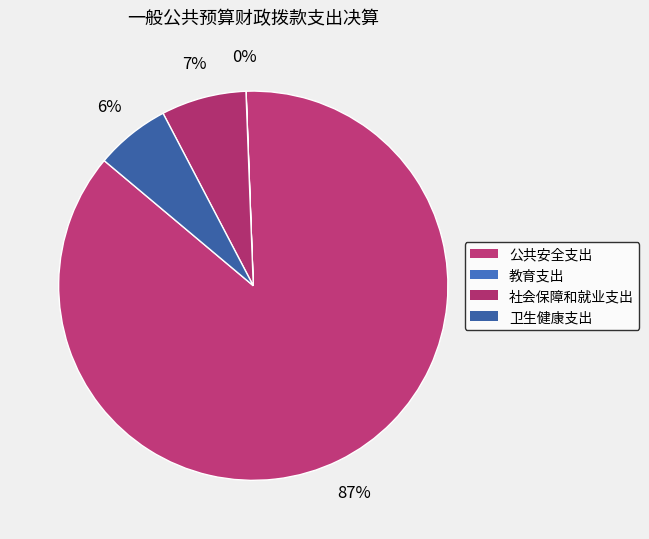

What is the smallest slice in the pie chart?

教育支出